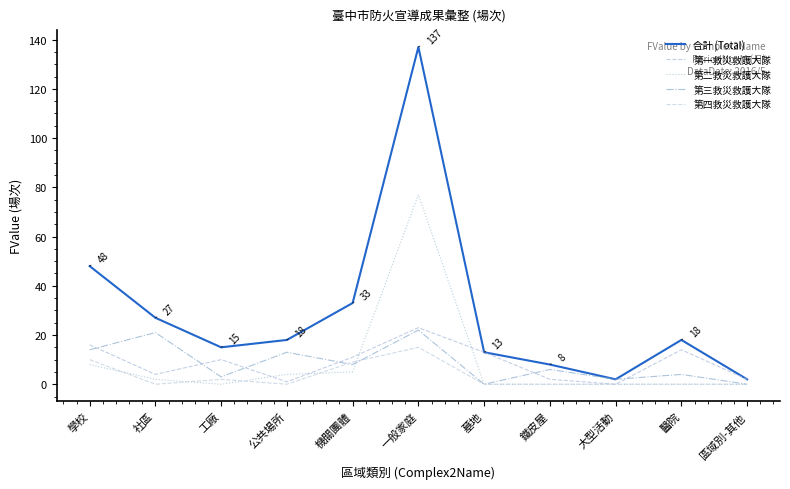

Reading left to right, extract all data points from this chart.

合計 (Total): 學校=48	社區=27	工廠=15	公共場所=18	機關團體=33	一般家庭=137	墓地=13	鐵皮屋=8	大型活動=2	醫院=18	區域別-其他=2
第一救災救護大隊: 學校=16	社區=4	工廠=10	公共場所=1	機關團體=11	一般家庭=23	墓地=13	鐵皮屋=2	大型活動=0	醫院=14	區域別-其他=2
第二救災救護大隊: 學校=8	社區=2	工廠=0	公共場所=4	機關團體=5	一般家庭=77	墓地=0	鐵皮屋=0	大型活動=0	醫院=0	區域別-其他=0
第三救災救護大隊: 學校=14	社區=21	工廠=3	公共場所=13	機關團體=8	一般家庭=22	墓地=0	鐵皮屋=6	大型活動=2	醫院=4	區域別-其他=0
第四救災救護大隊: 學校=10	社區=0	工廠=2	公共場所=0	機關團體=9	一般家庭=15	墓地=0	鐵皮屋=0	大型活動=0	醫院=0	區域別-其他=0